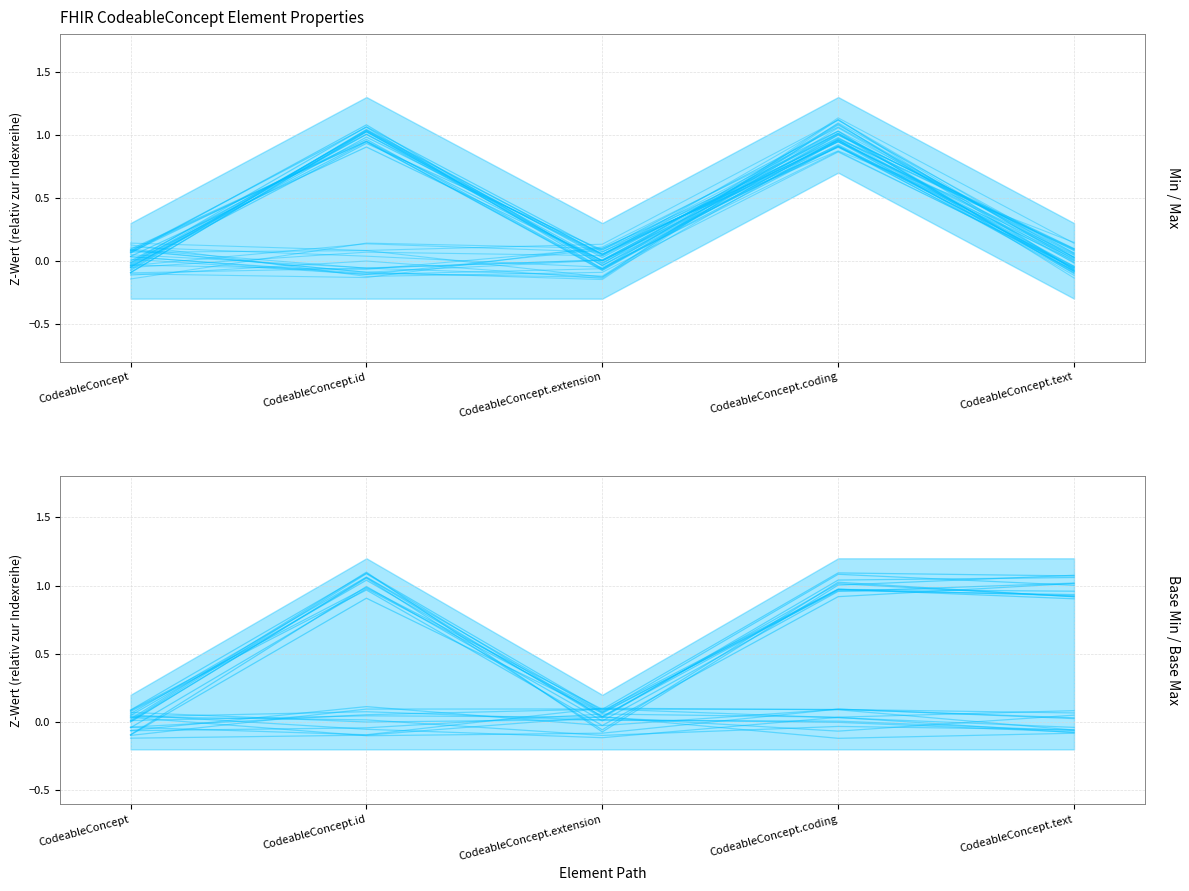

Between CodeableConcept.extension and CodeableConcept.coding, which series saw the biggest shift?

Max